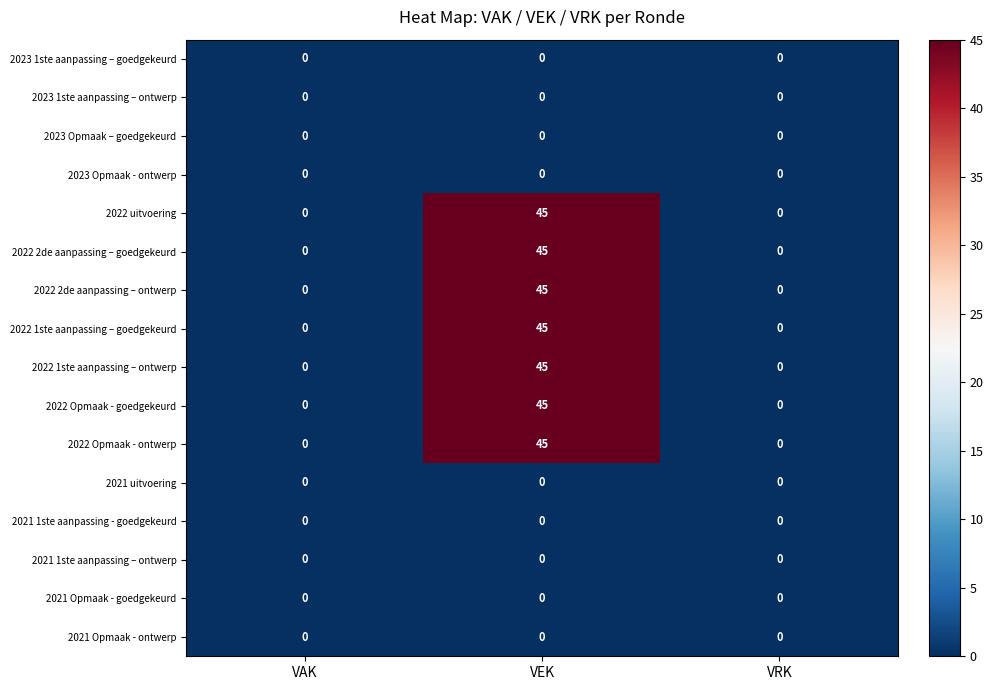

Is it true that 2021 uitvoering equals 0 at VEK?

True